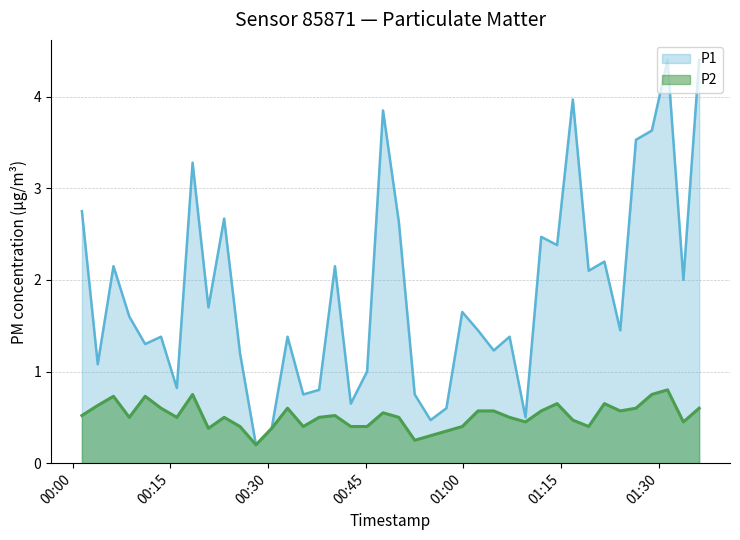

True or false: P2 and P1 intersect in this chart.

False